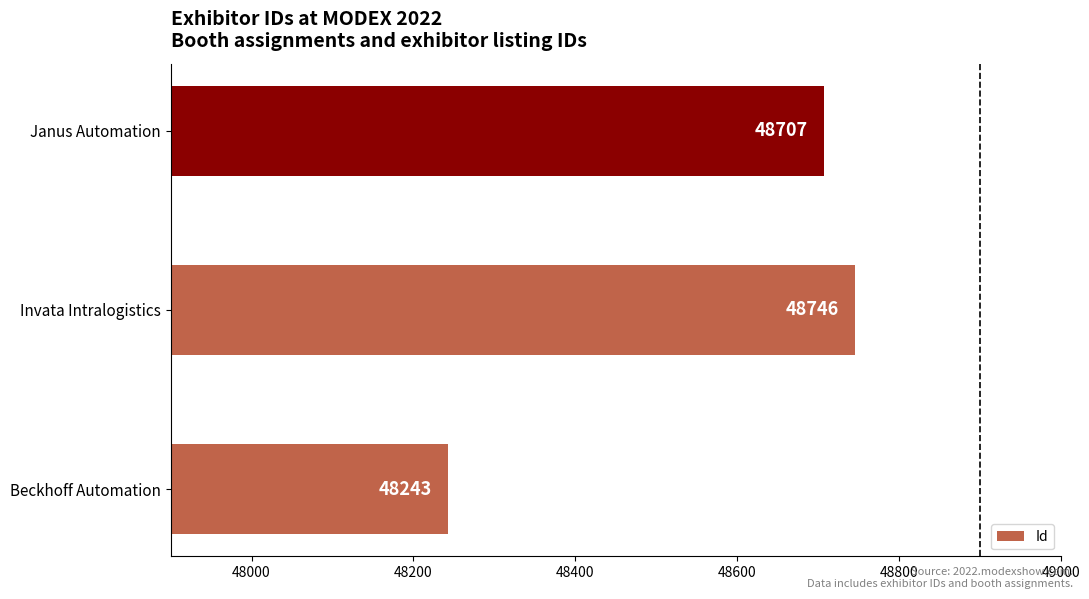

Rank the categories by value from lowest to highest.

Beckhoff Automation, Janus Automation, Invata Intralogistics